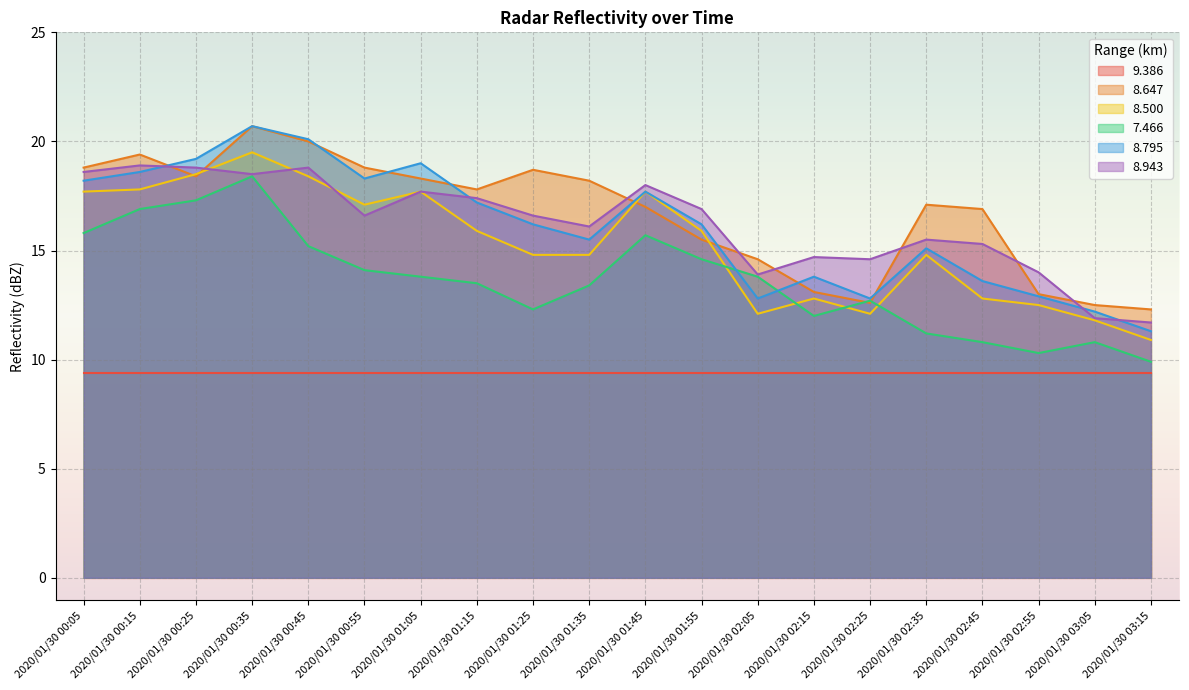

Which series has the widest spread of values?

8.795